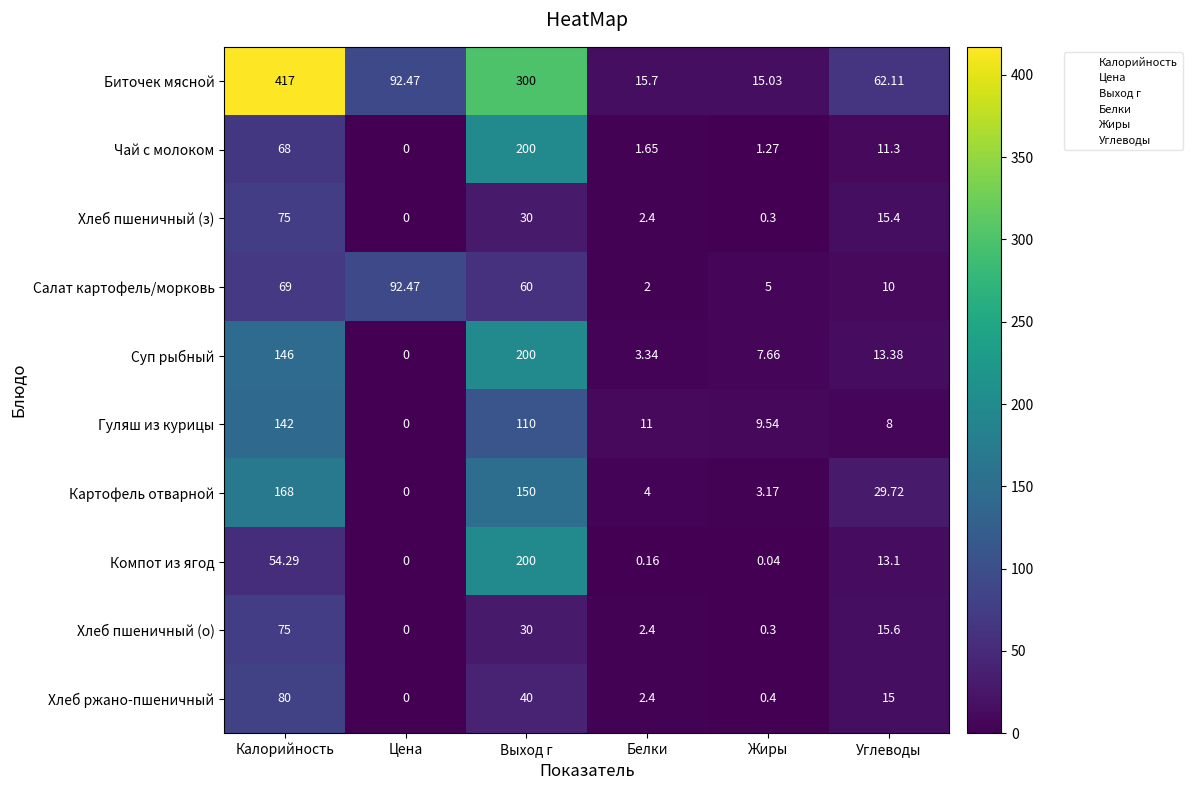

List the labels in order of Хлеб ржано-пшеничный value, largest first.

Калорийность, Выход г, Углеводы, Белки, Жиры, Цена